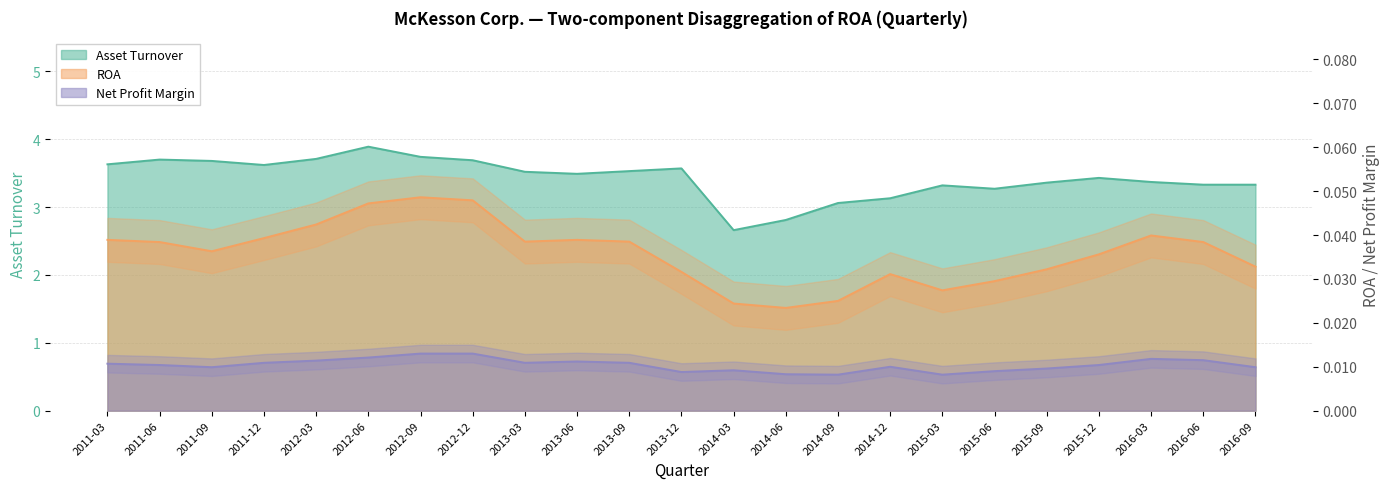

Does the chart display data point markers on the line(s)?

No